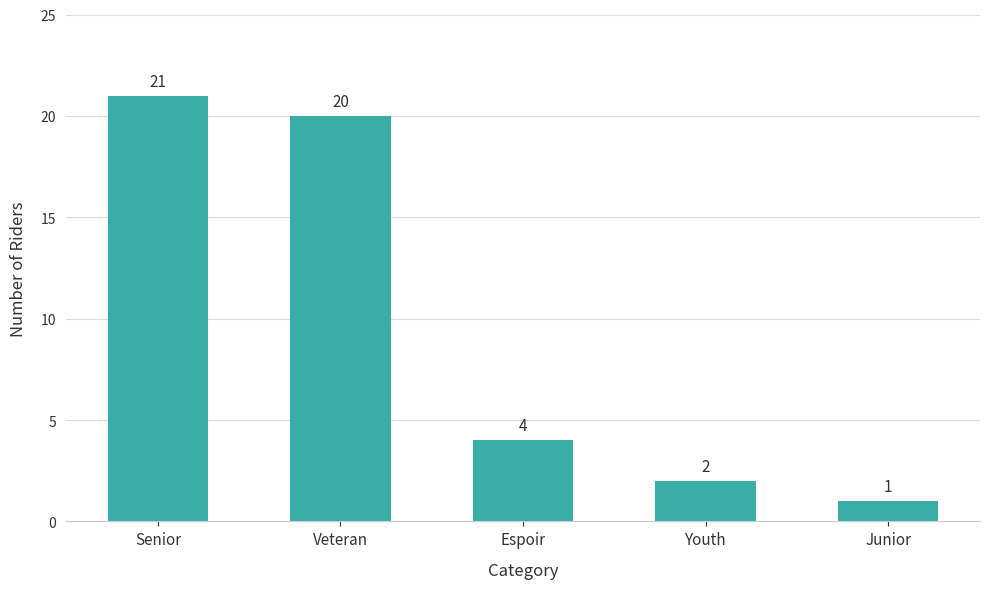

List the labels in order of value, smallest first.

Junior, Youth, Espoir, Veteran, Senior